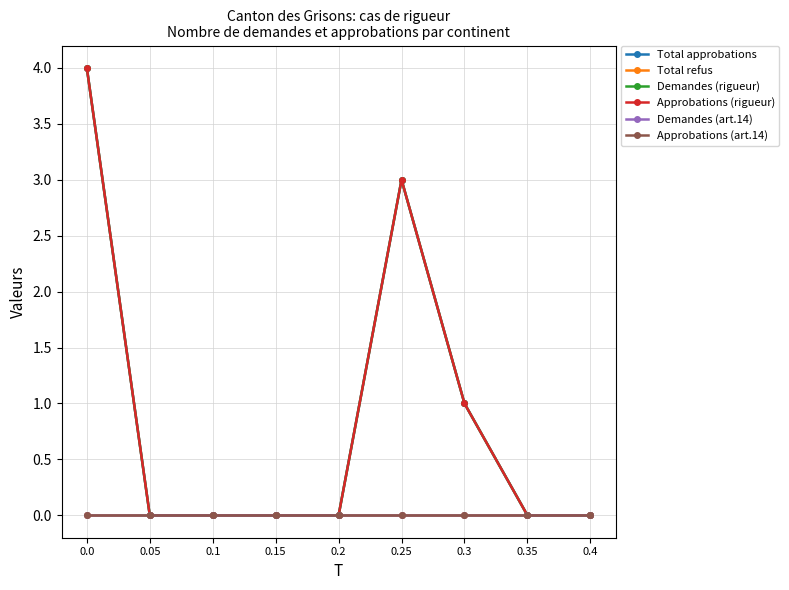

The Approbations (rigueur) series shows 5 at 0.25. True or false?

False